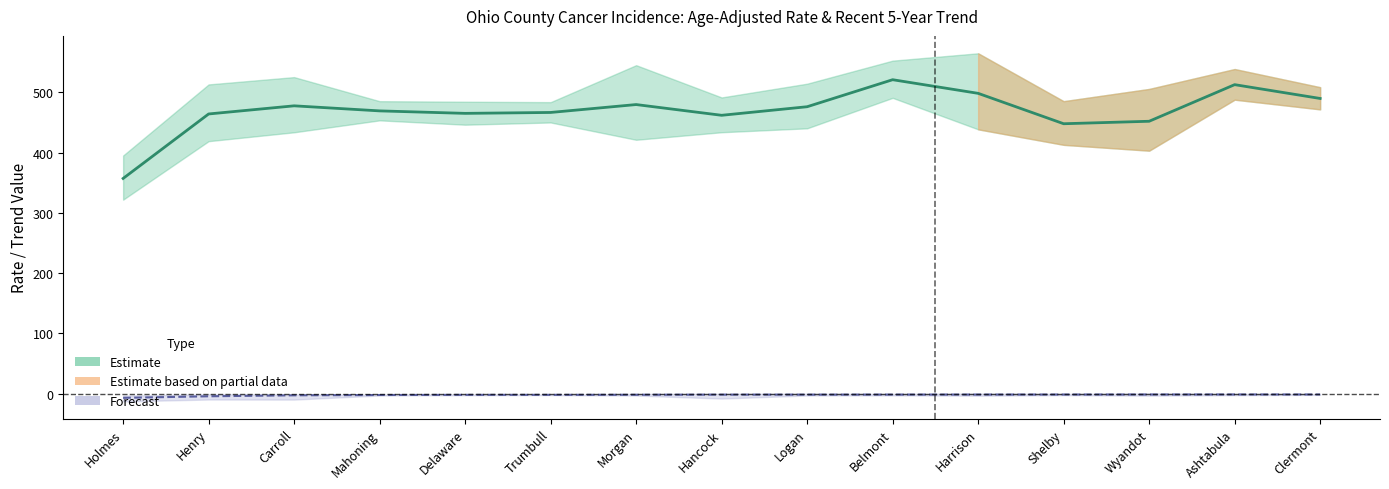

What is the difference between the values at Holmes and Wyandot?

94.8